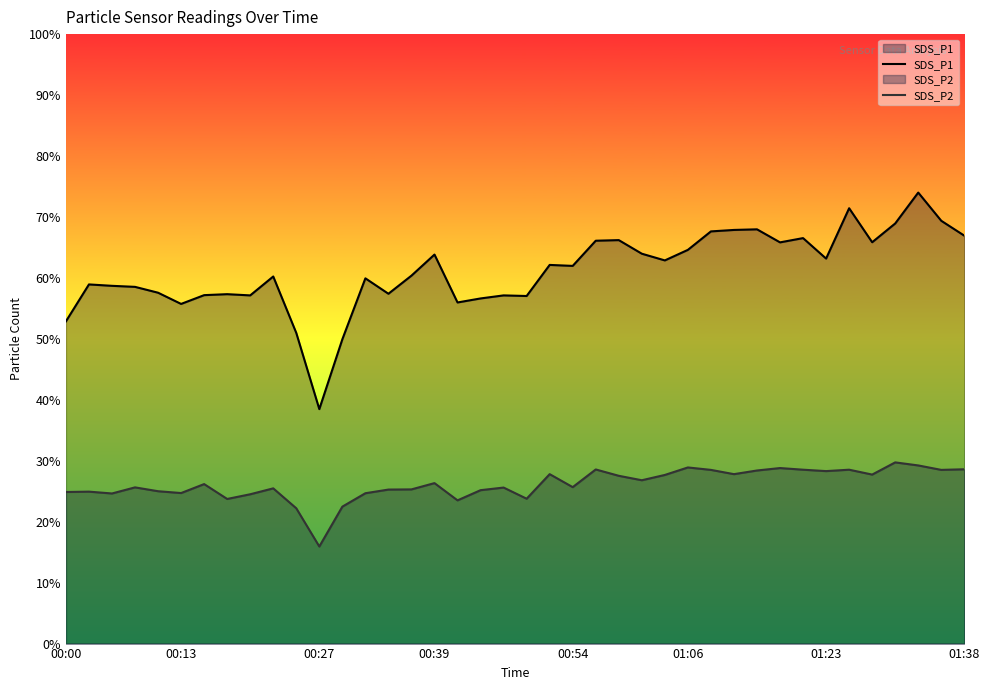

What is the label of the 40th point from the right?

00:00